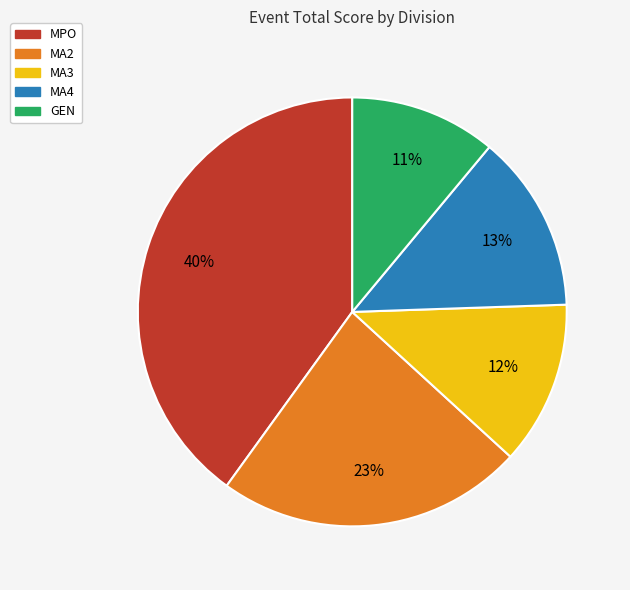

To the nearest percent, what is the average slice percentage?

20%